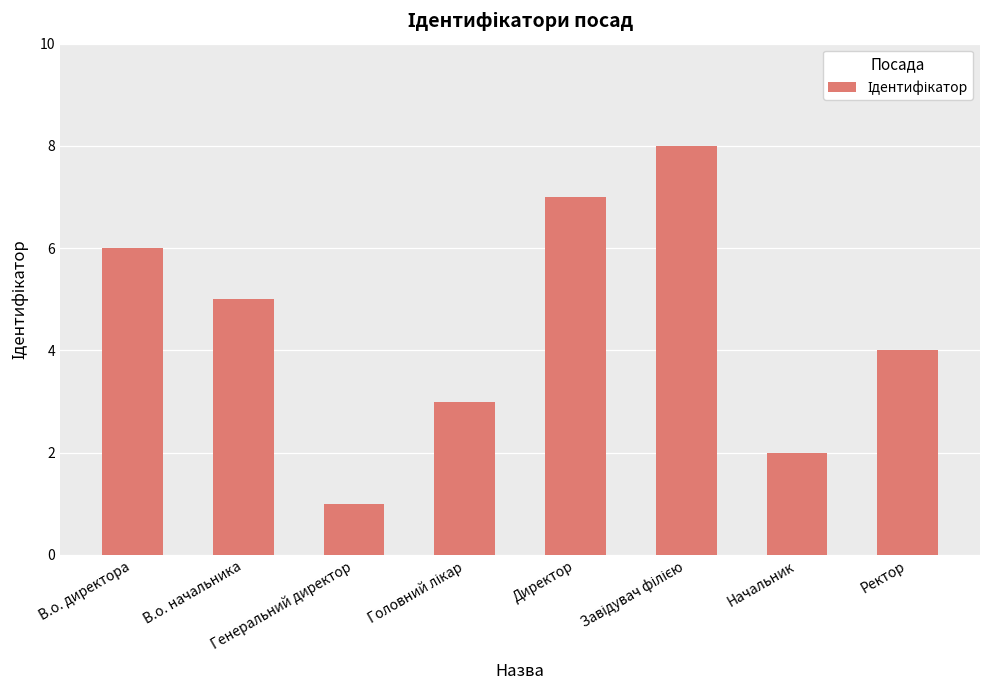

What is the difference between the maximum and second lowest values?

6